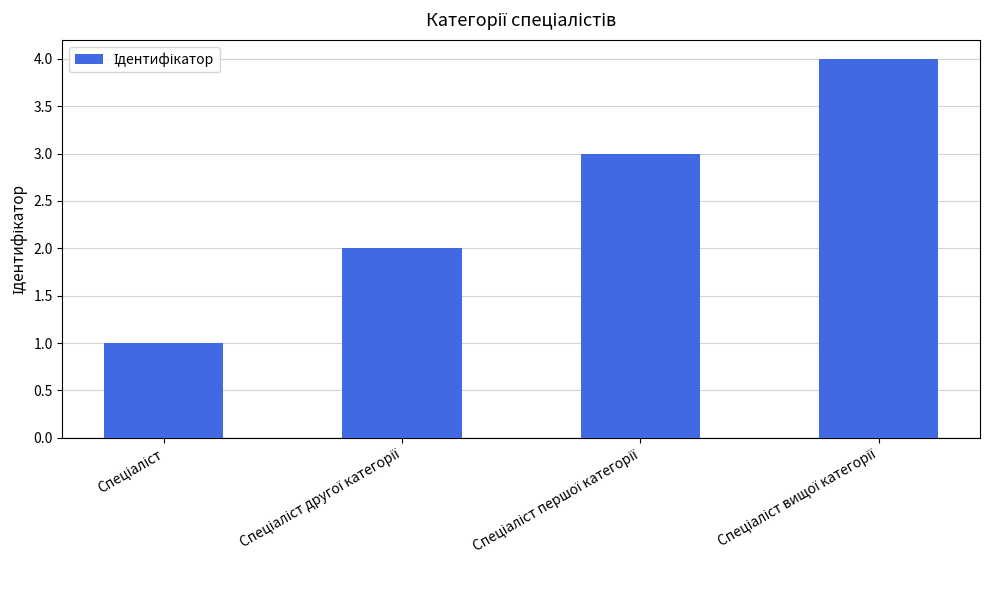

What is the sum of all values?

10